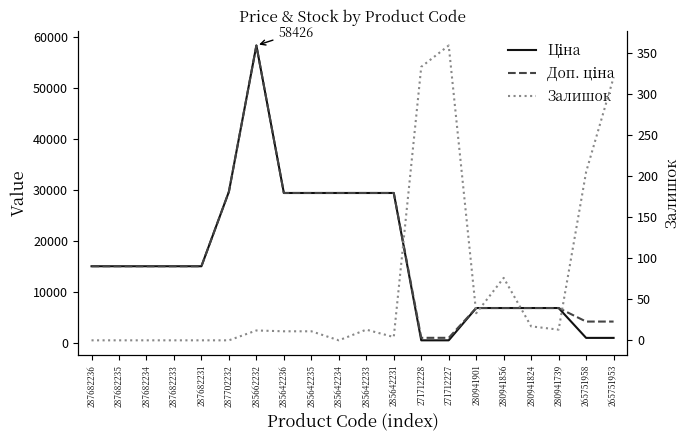

Where is the first local maximum for Ціна?

285662232